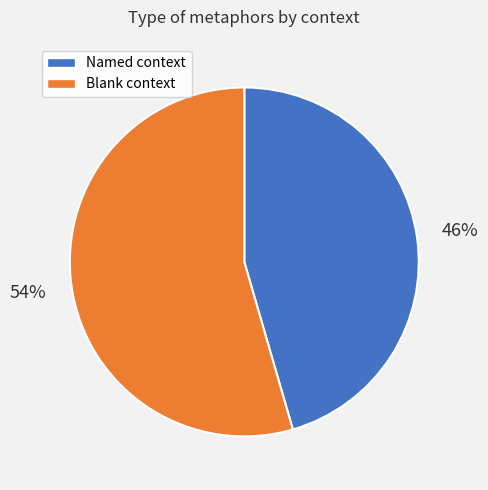

Is there a majority slice in this chart?

Yes